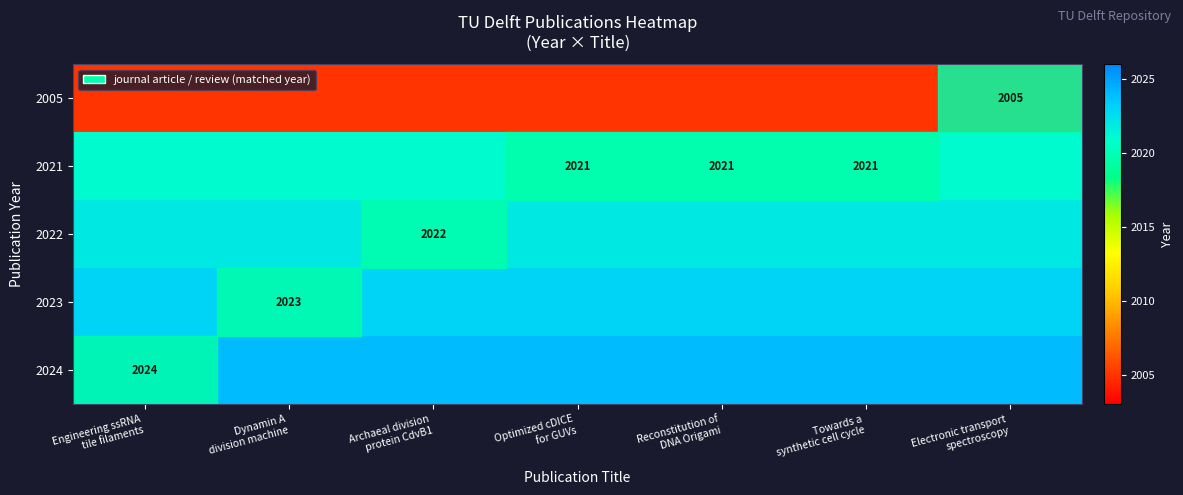

At which category is the sum across all series the highest?

Engineering ssRNA
tile filaments